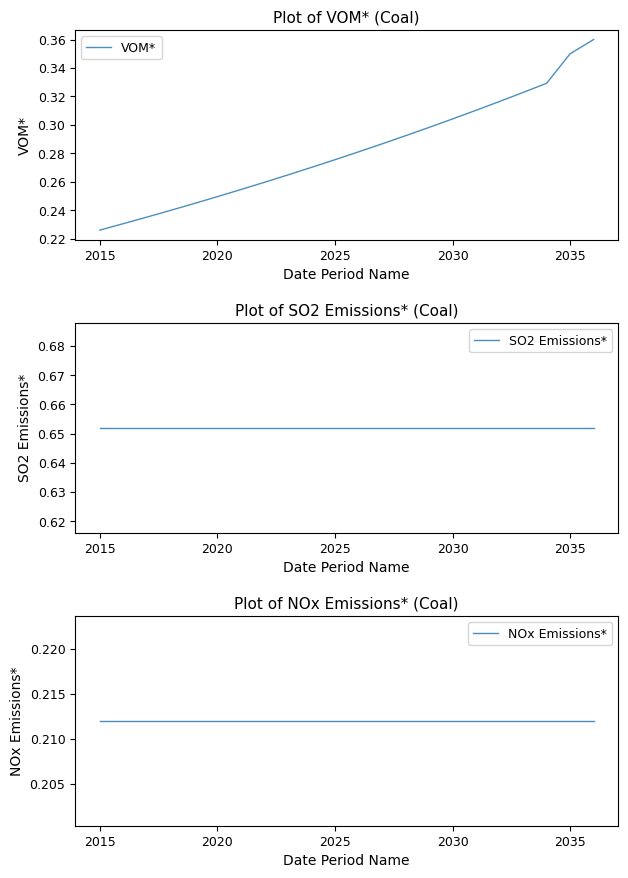

How many series are shown in this chart?

3